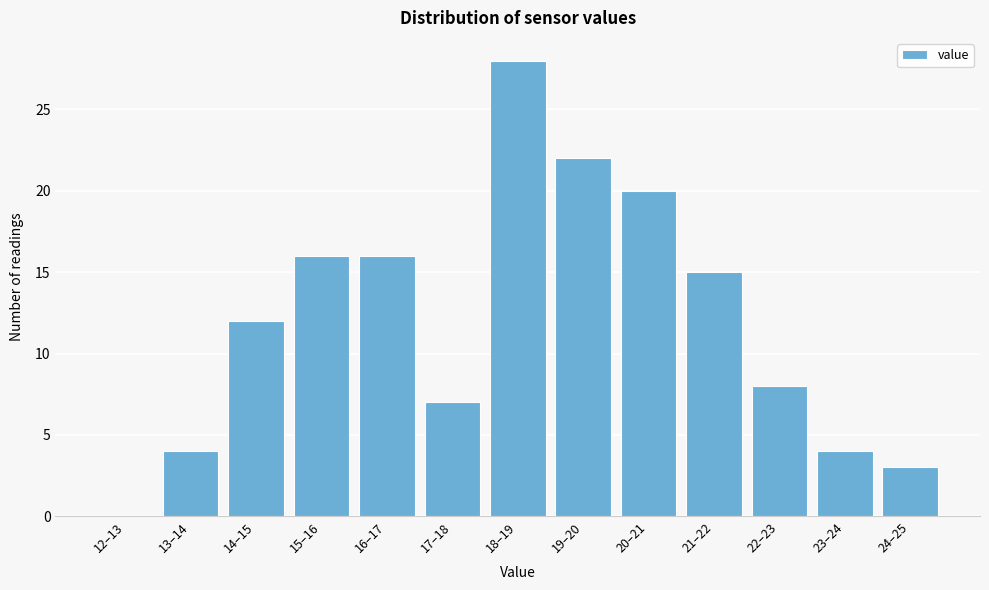

Reading left to right, list all the values displayed in this chart.

12–13=0	13–14=4	14–15=12	15–16=16	16–17=16	17–18=7	18–19=28	19–20=22	20–21=20	21–22=15	22–23=8	23–24=4	24–25=3